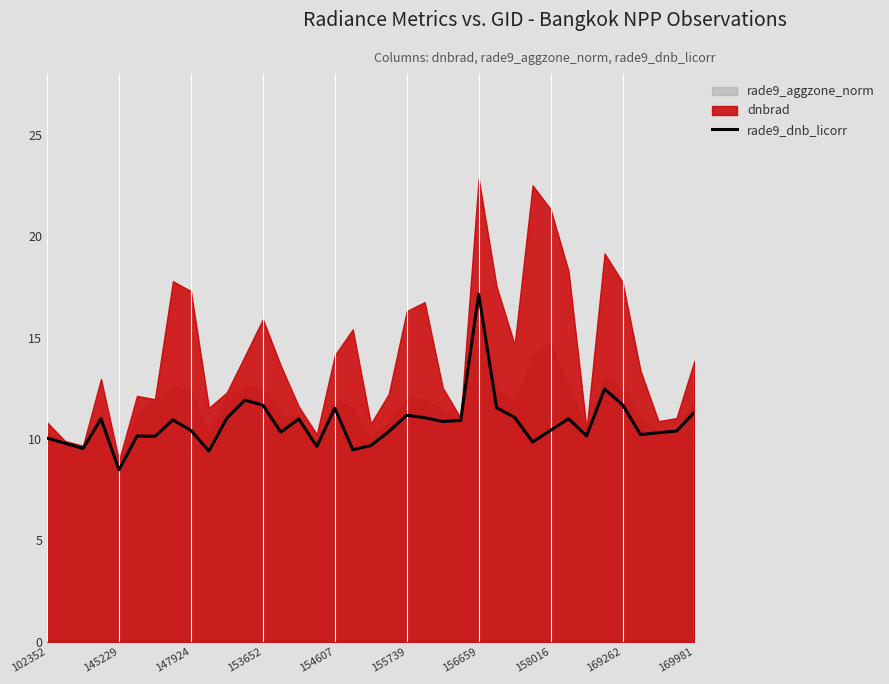

The value at 102352 is 10.0. True or false?

True